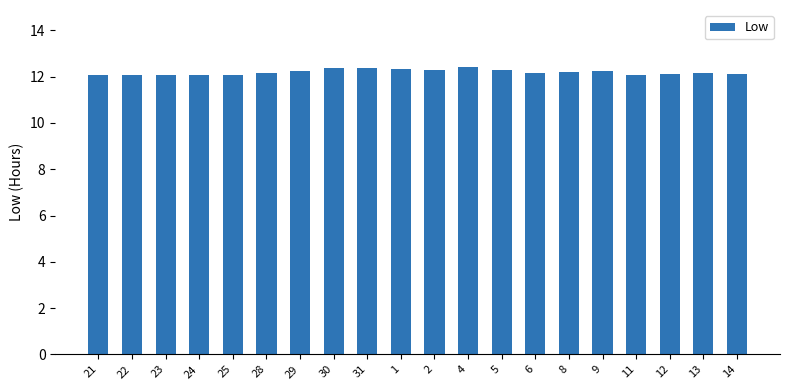

The chart shows a value of 4.6 at 6. True or false?

False